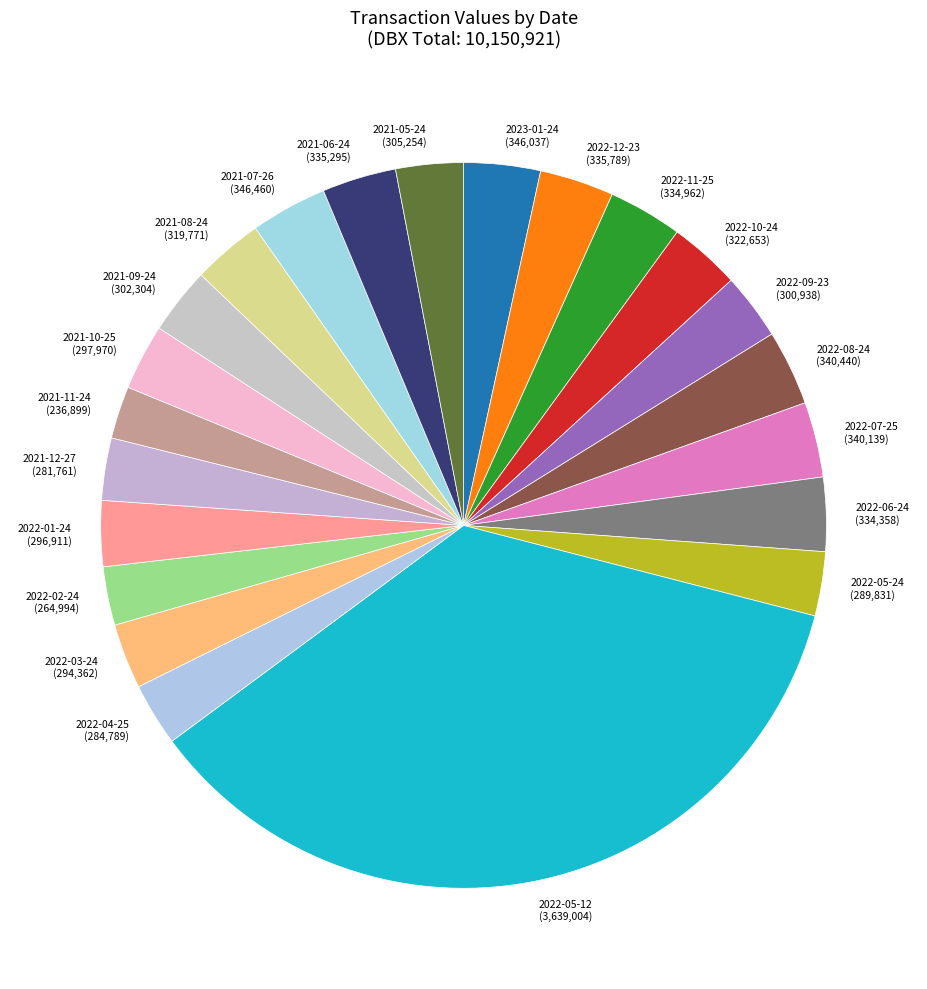

Which category has the smallest portion of the pie?

2021-11-24